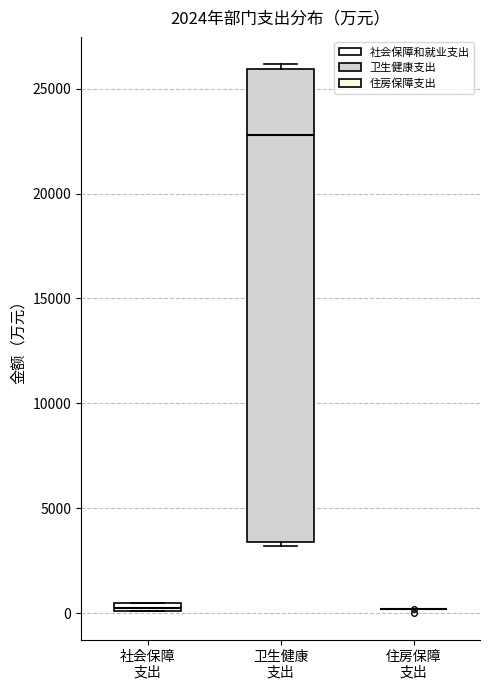

Where is the lower edge of the box for 卫生健康 支出 on the y-axis? The values are not printed on the chart, so give them approximately, as read against the axis.

3500